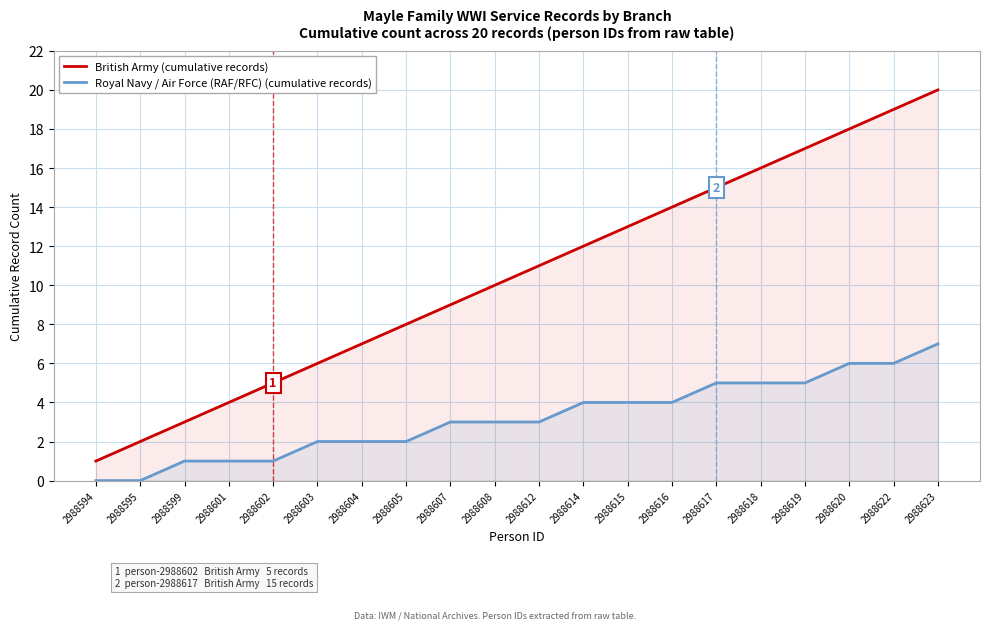

Which series has the largest total across all categories?

British Army (cumulative records)